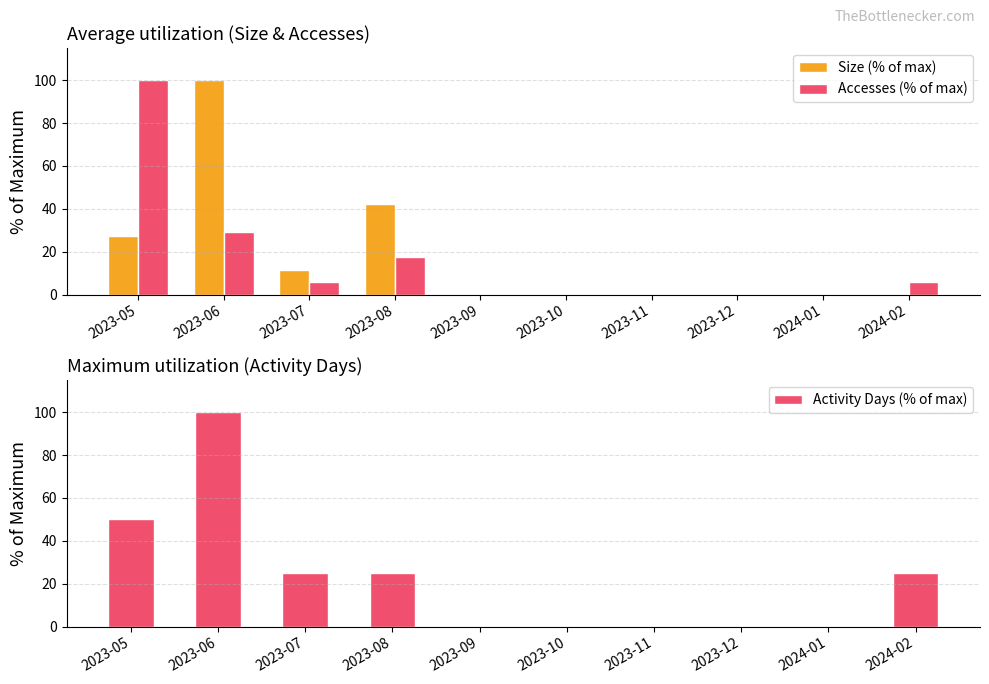

At which label is Size (% of max) closest to 50?

2023-08